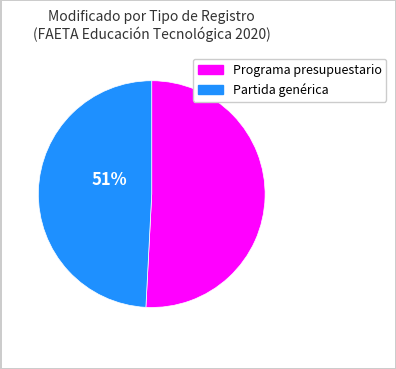

Rank the categories by value from highest to lowest.

Programa presupuestario, Partida genérica